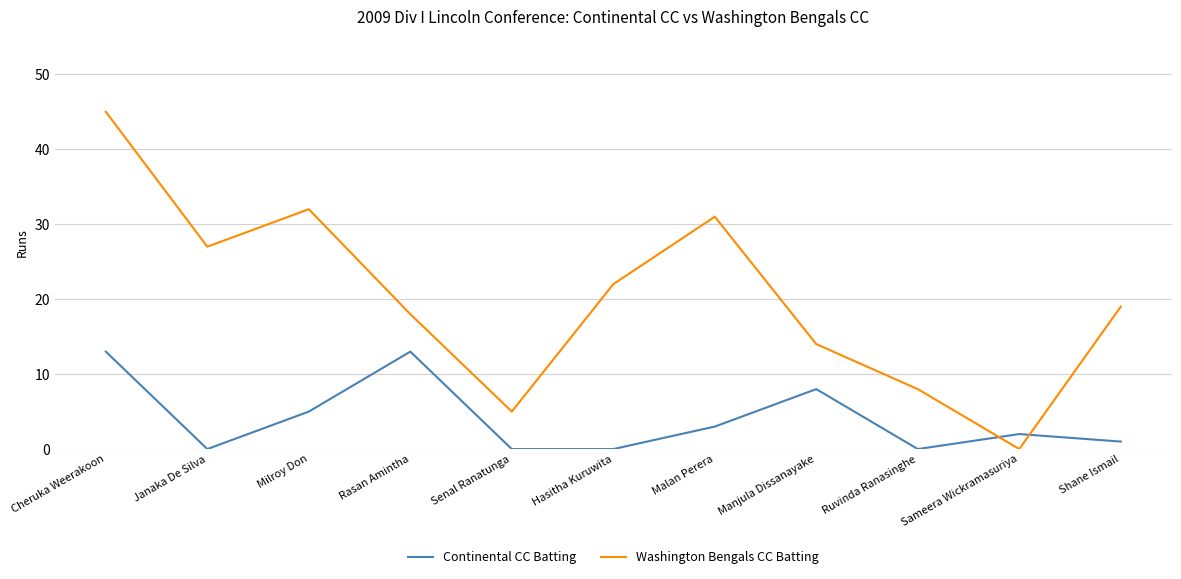

List the series in order of their peak value, highest first.

Washington Bengals CC Batting, Continental CC Batting